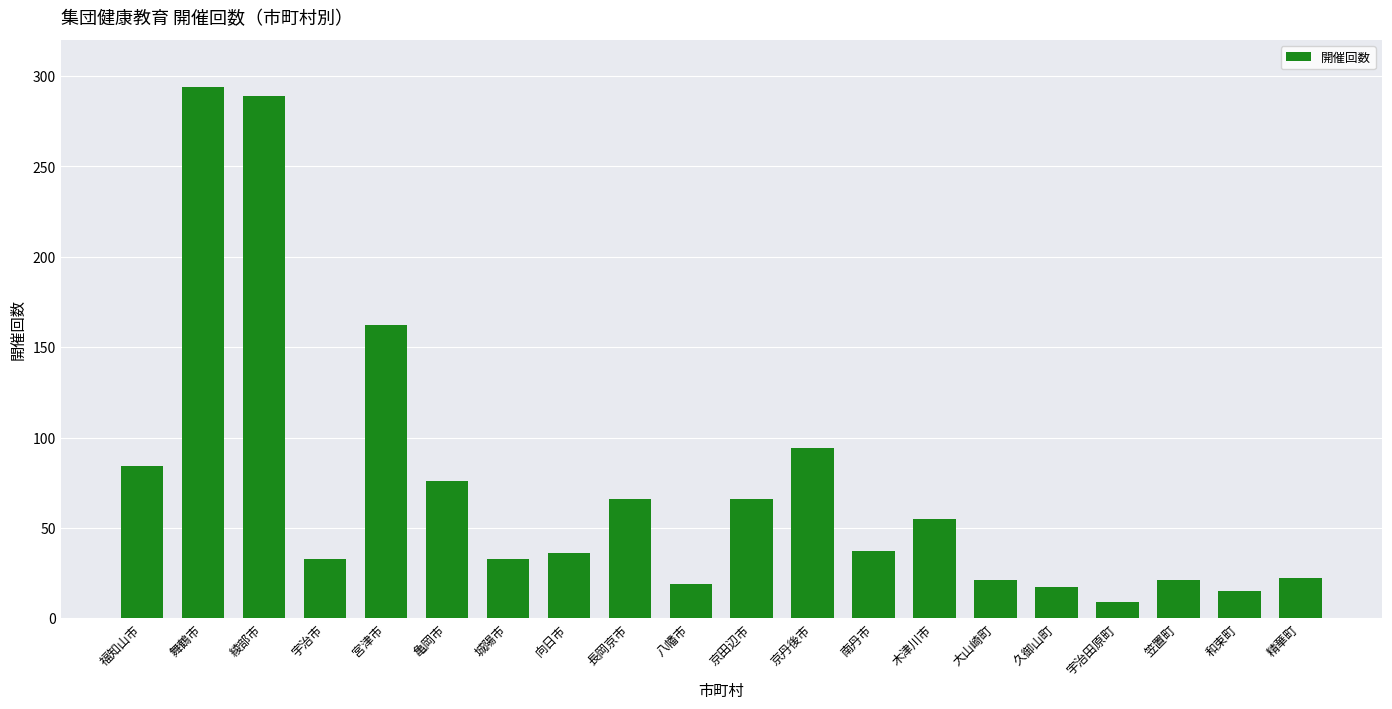

What is the smallest value displayed?

9